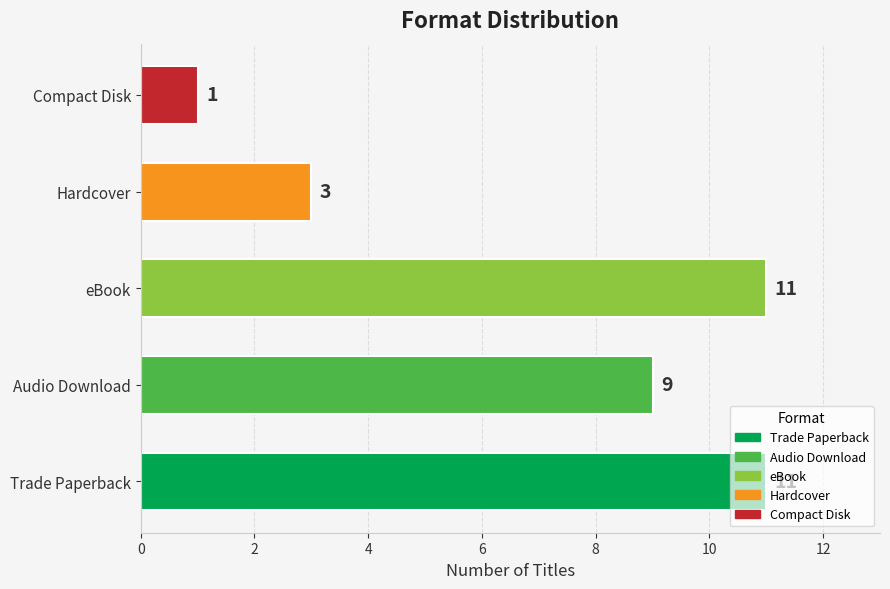

What is the change in value from Audio Download to eBook?

+2